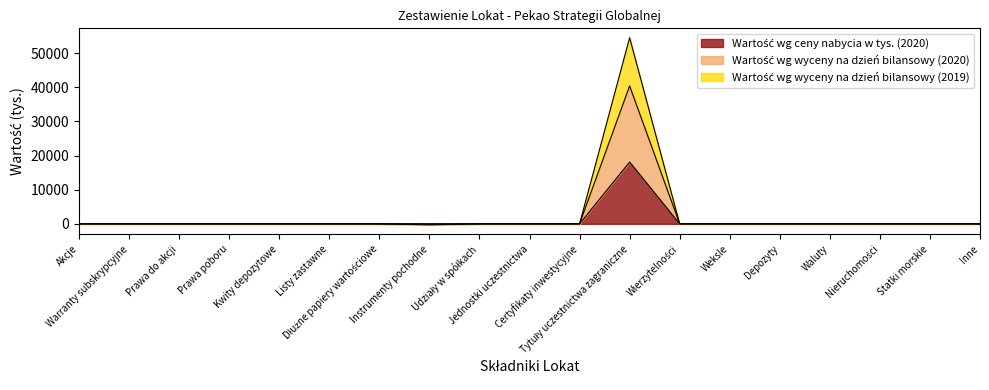

List the series in order of their overall mean, highest first.

Wartość wg wyceny na dzień bilansowy (2019), Wartość wg wyceny na dzień bilansowy (2020), Wartość wg ceny nabycia w tys. (2020)